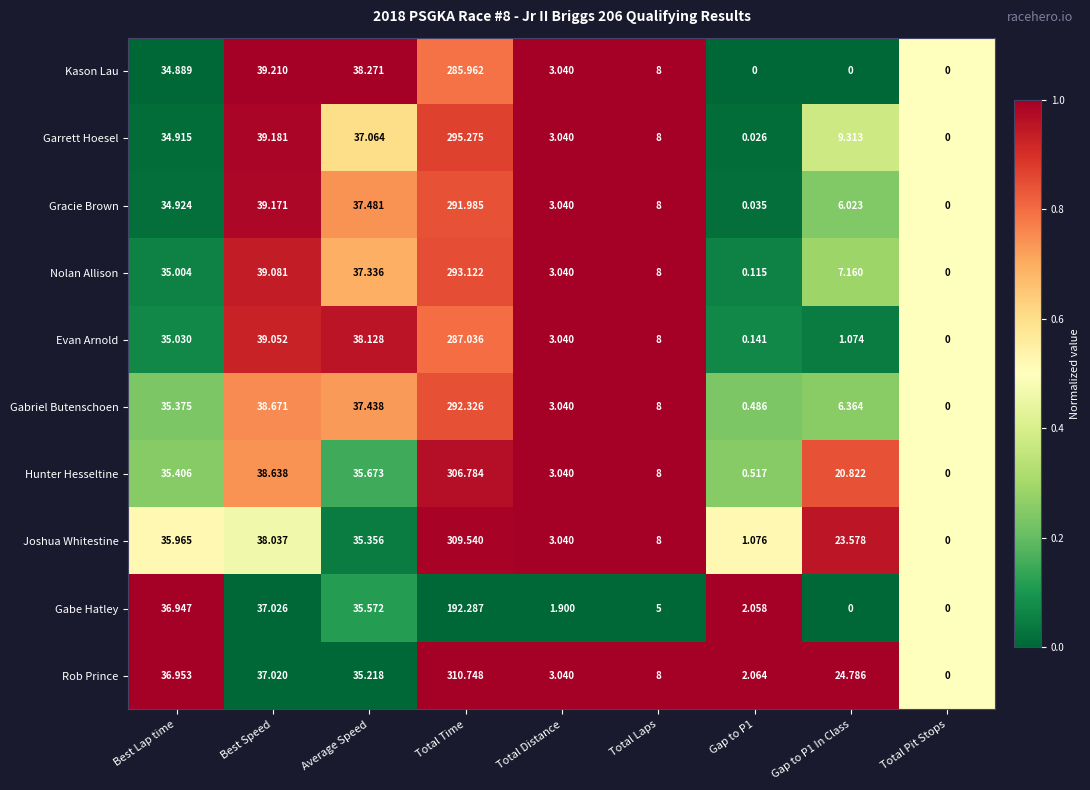

At which label does Gabriel Butenschoen first exceed 8?

Best Lap time